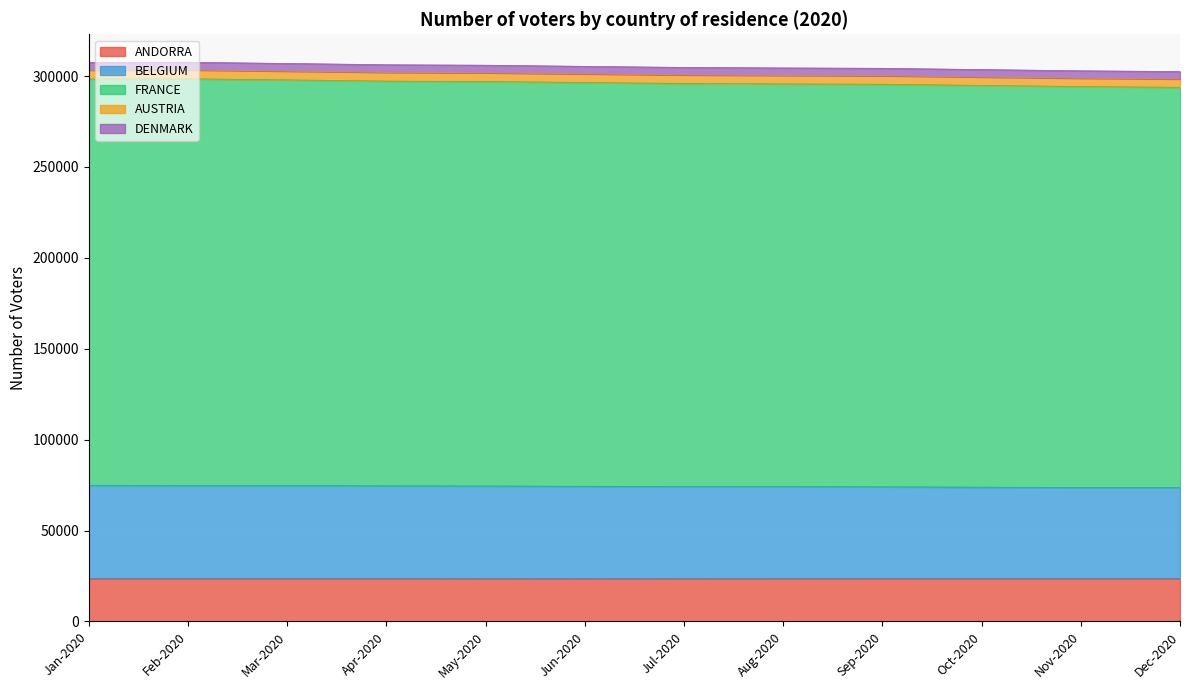

What is the maximum value for ANDORRA?

23567